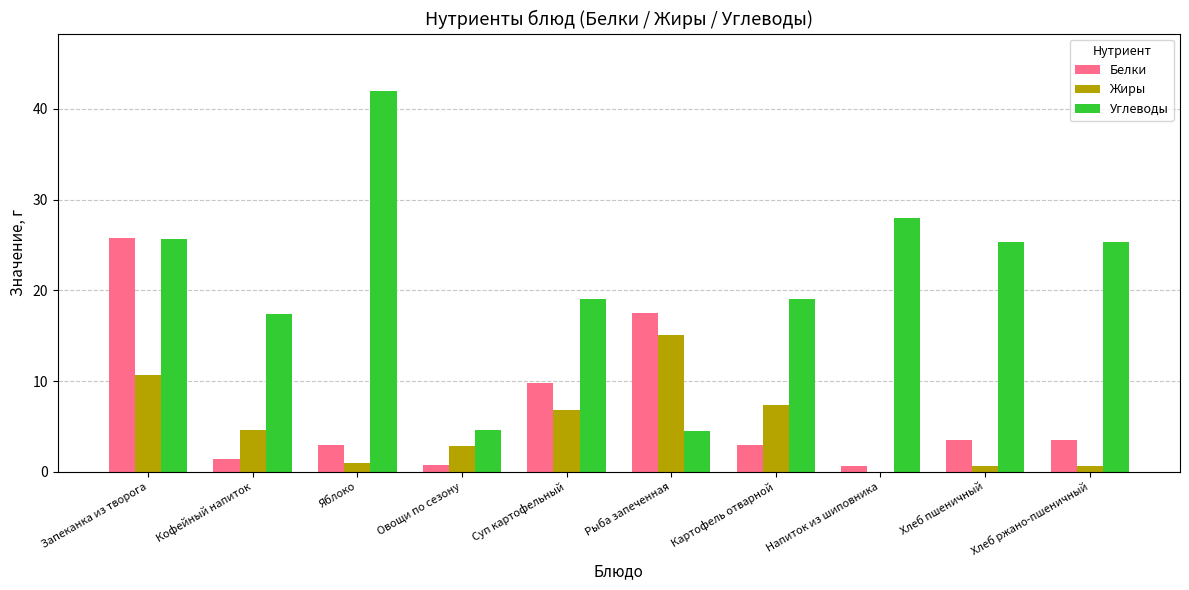

Are the bars grouped side by side (vs. stacked)?

Yes